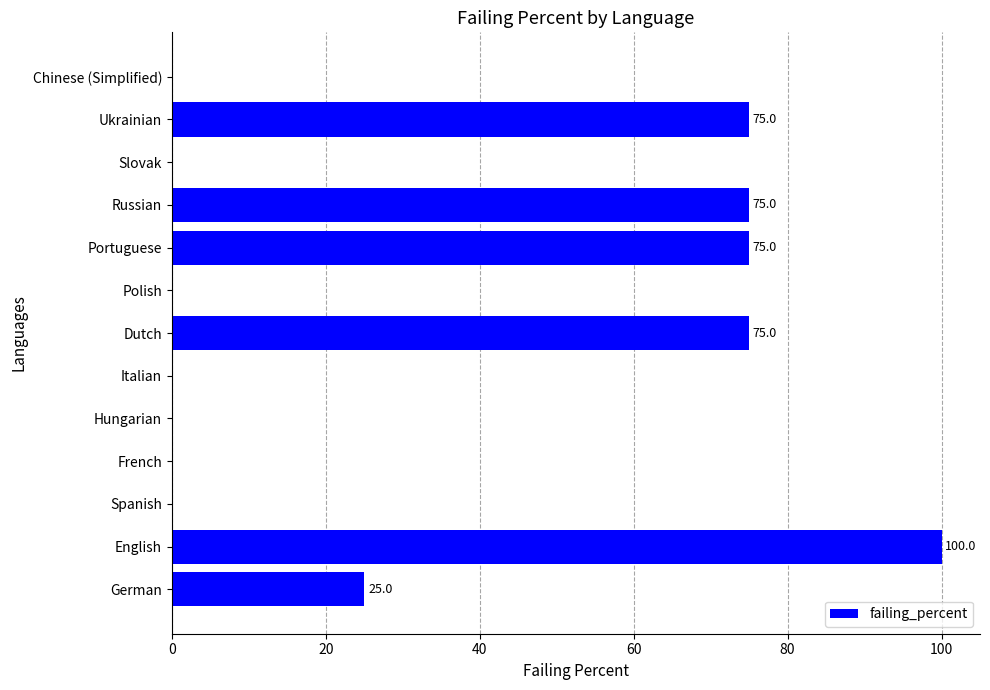

What is the sum of all values?

425